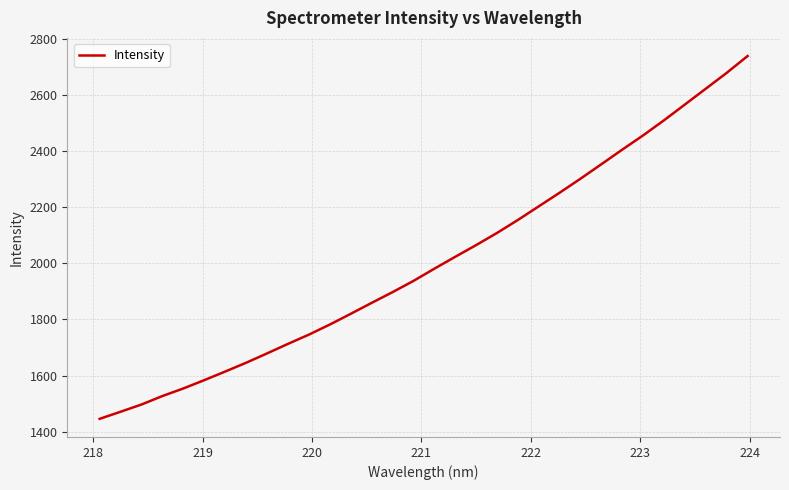

What is the maximum value shown in the chart?

2740.0